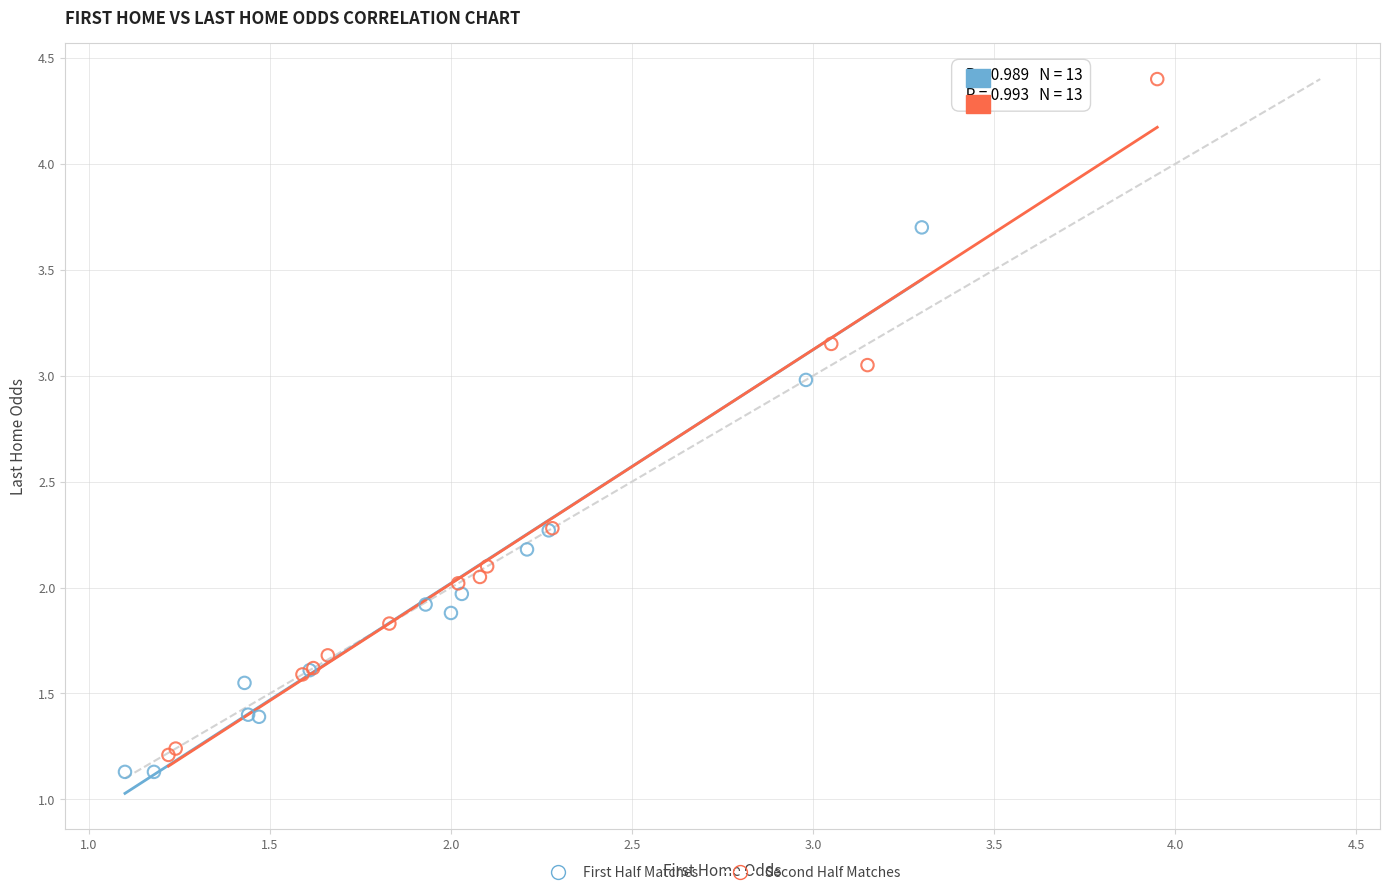

Which series has the widest spread of Y values?

Second Half Matches